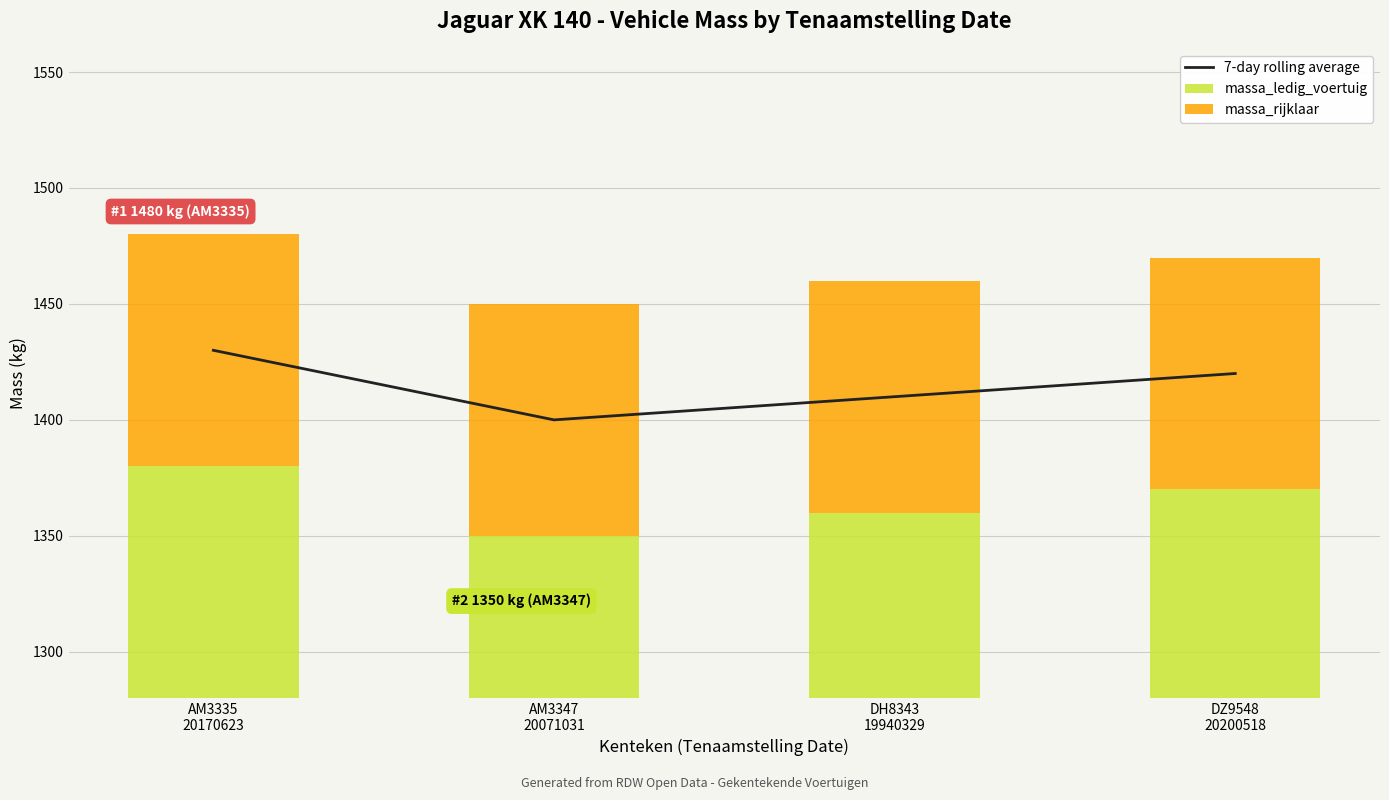

What is the label of the 4th bar from the right?

AM3335
20170623